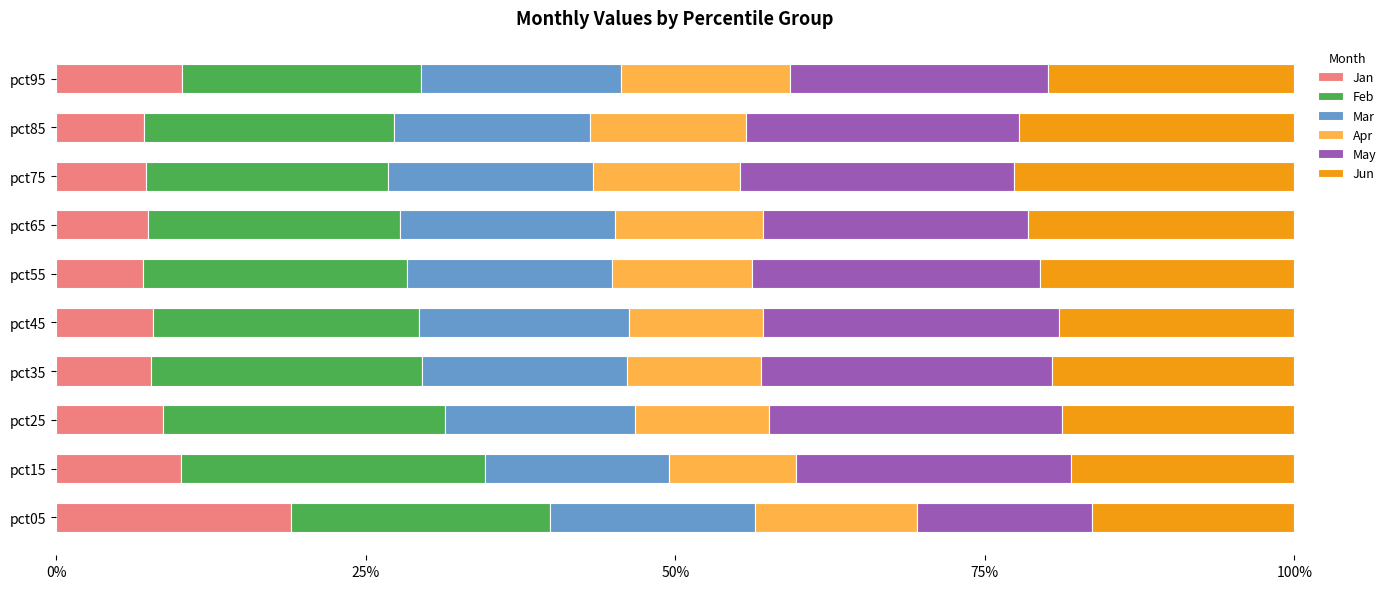

What is the total value across all series at pct15?

100.0